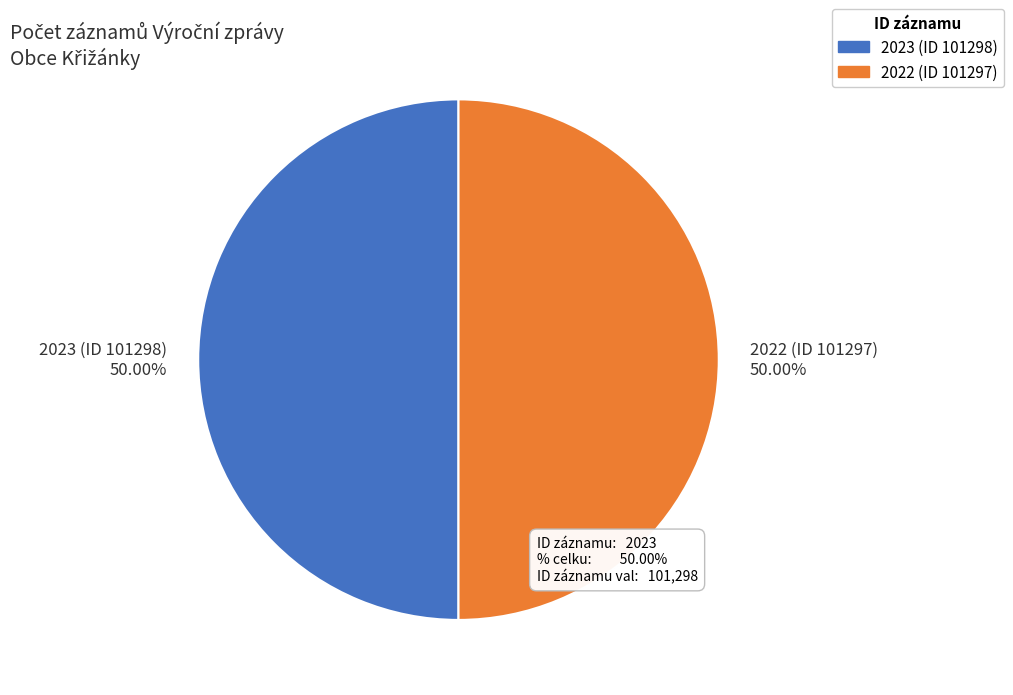

Is there any slice that represents more than half of the pie?

Yes